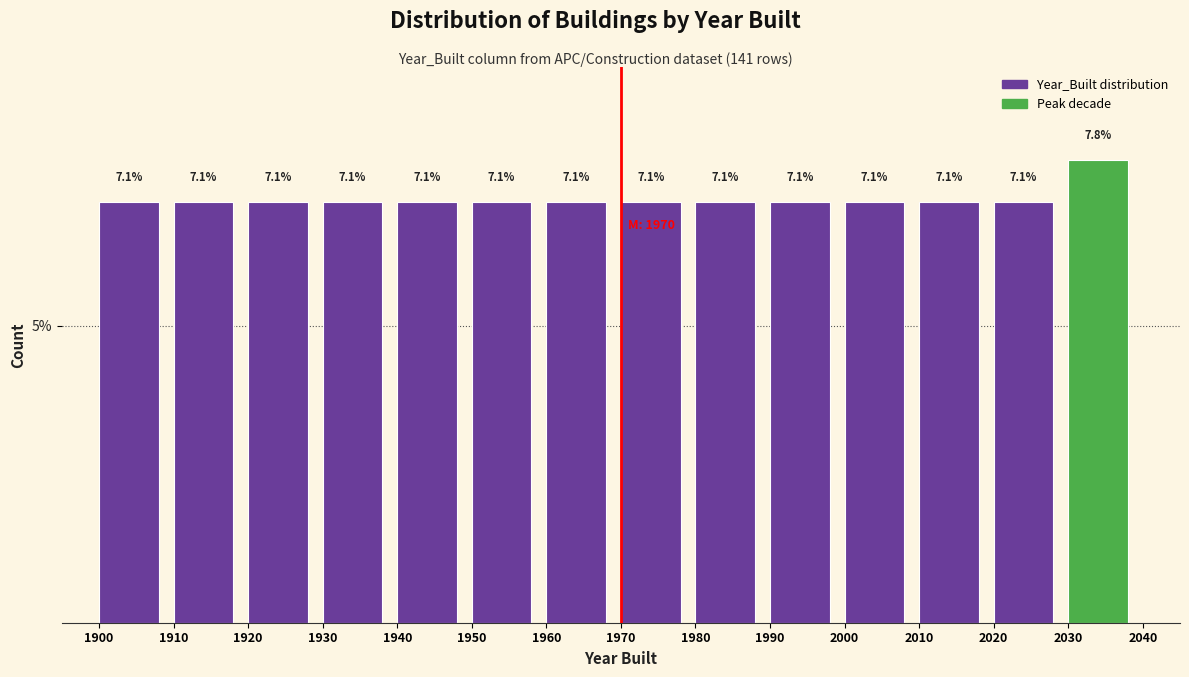

Reading left to right, list every bar in this chart as the range it spans on the x-axis followed by its height.

1900 to 1910: 7.1
1910 to 1920: 7.1
1920 to 1930: 7.1
1930 to 1940: 7.1
1940 to 1950: 7.1
1950 to 1960: 7.1
1960 to 1970: 7.1
1970 to 1980: 7.1
1980 to 1990: 7.1
1990 to 2000: 7.1
2000 to 2010: 7.1
2010 to 2020: 7.1
2020 to 2030: 7.1
2030 to 2040: 7.8